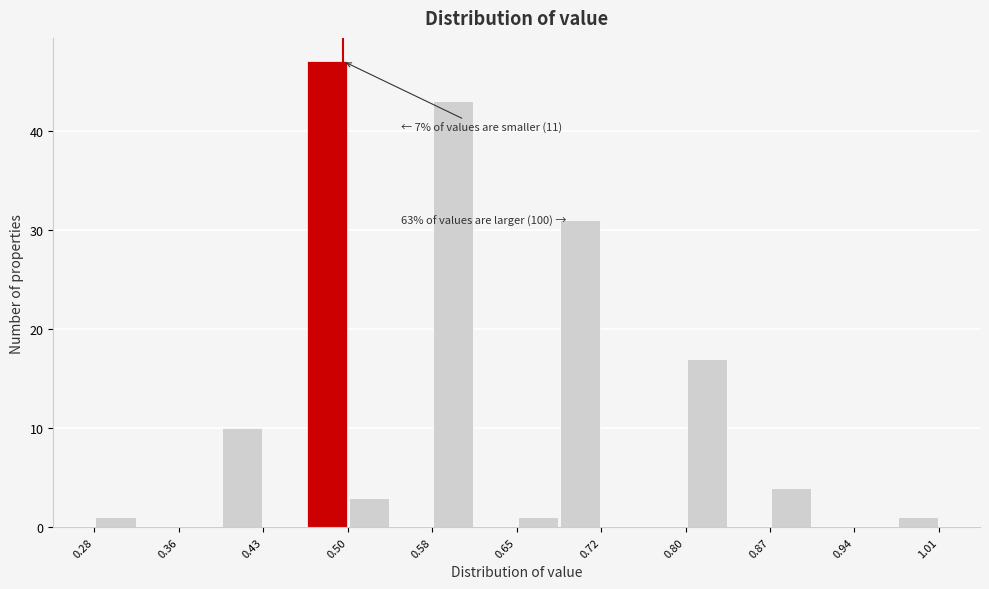

Around what value on the x-axis is the tallest bar? Give the approximate position of its centre, as read against the axis.

0.49